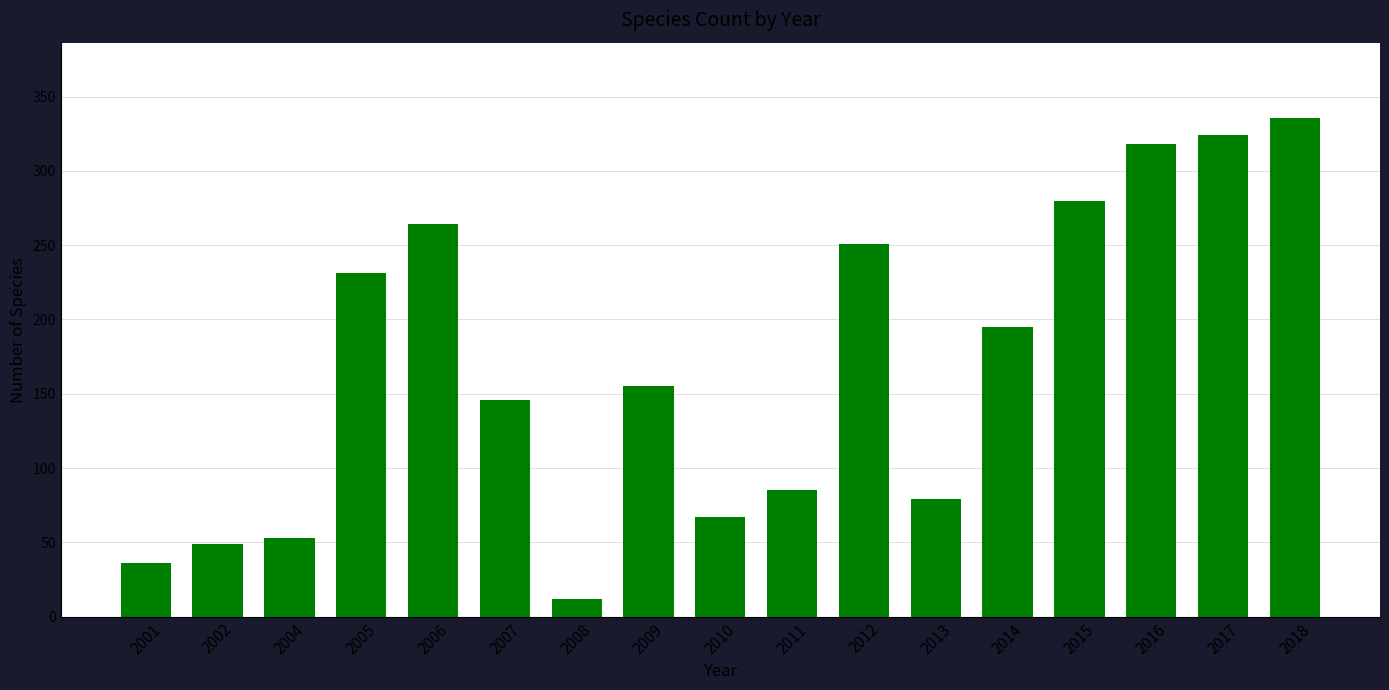

What is the approximate value at 2015, to the nearest 50?

300